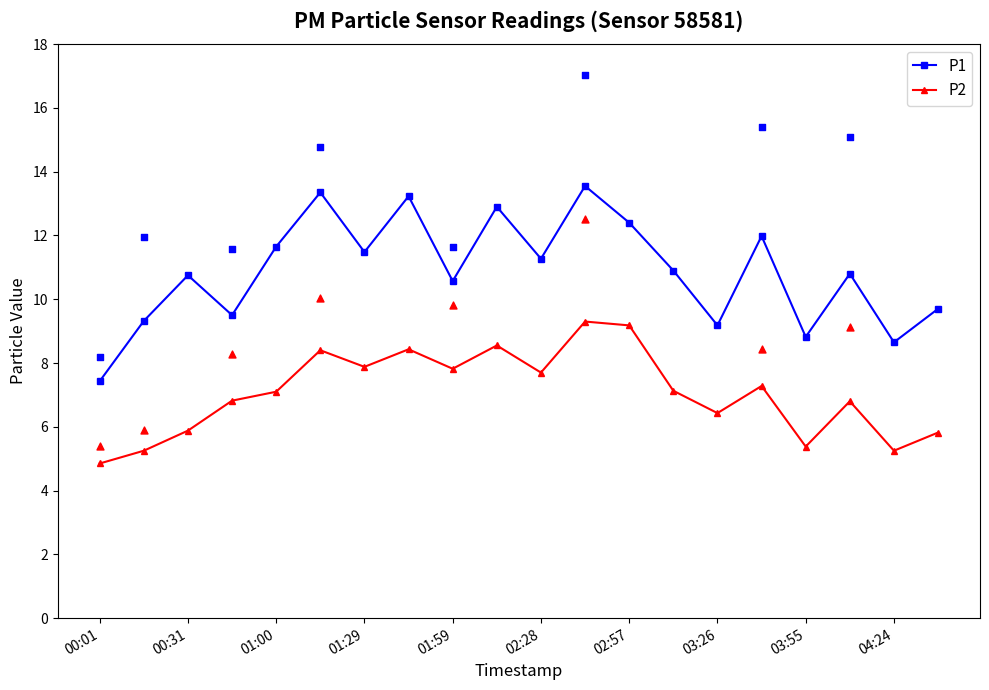

True or false: P2 has a value of 5.2 at 04:24.

True